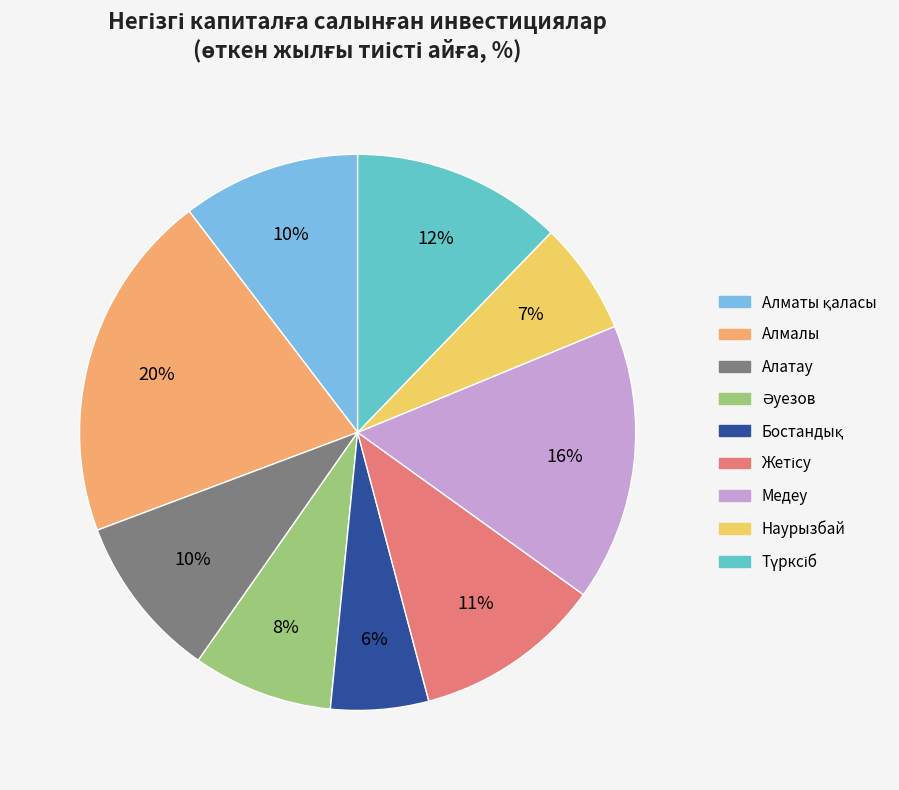

Is there any slice that represents more than half of the pie?

No